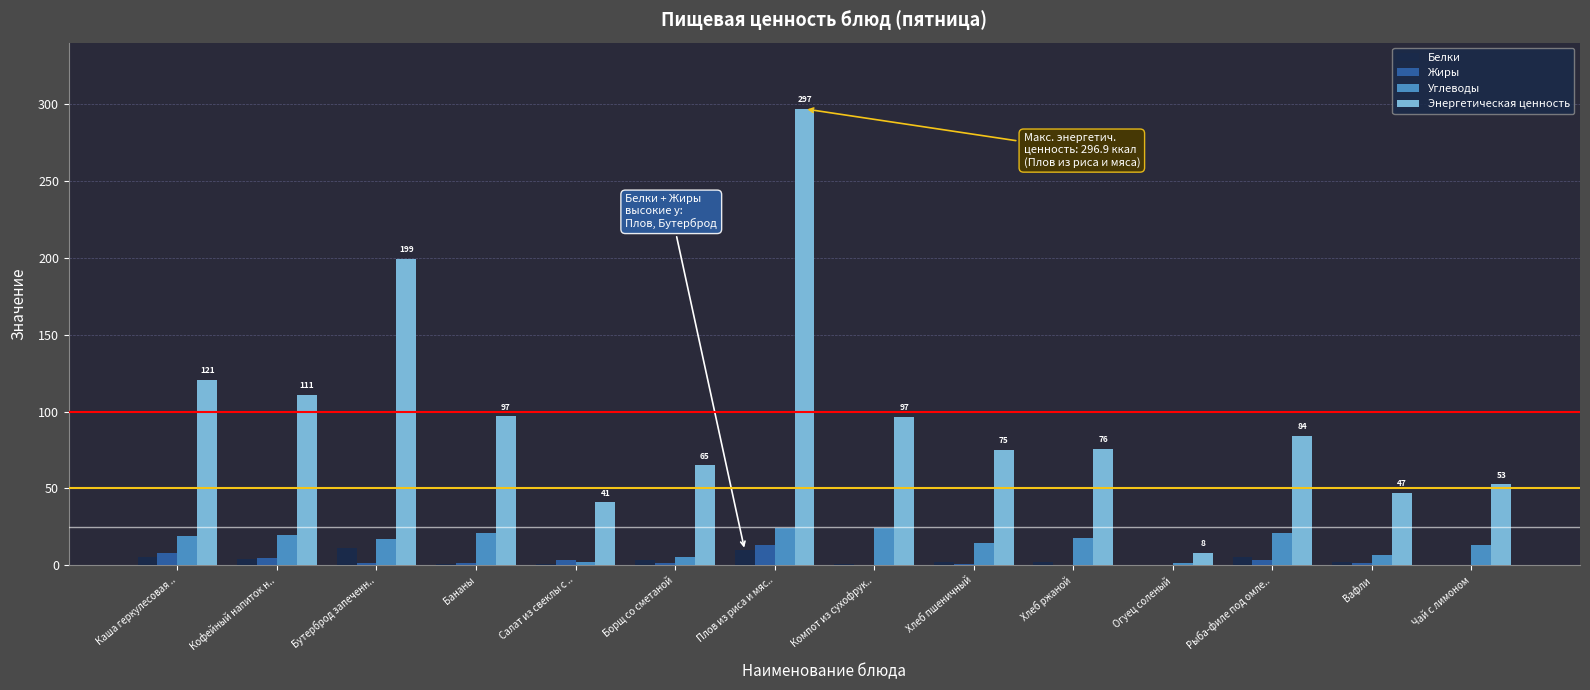

What is the sum of all Белки values?

48.2